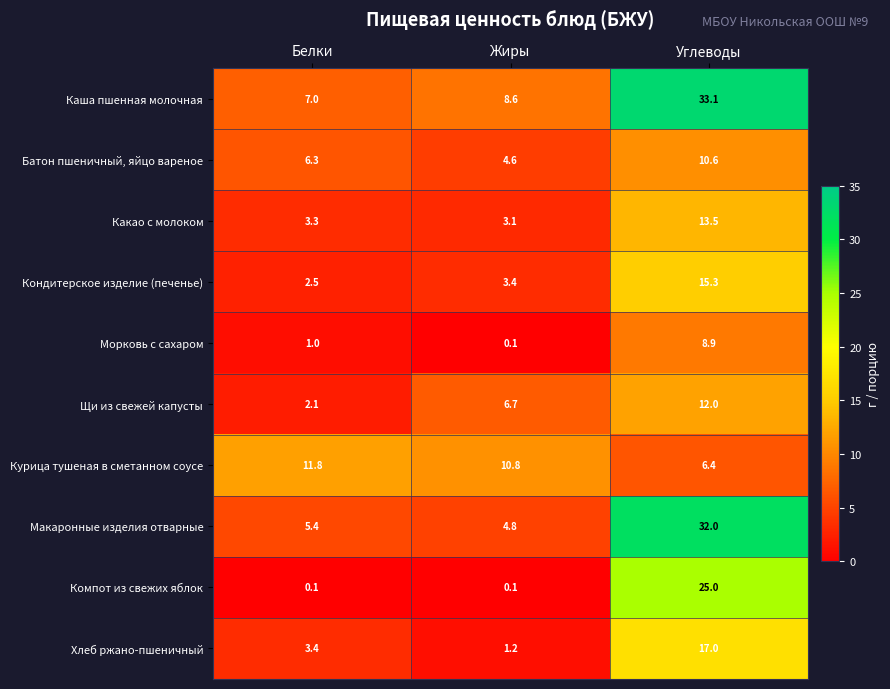

Rank the series by their maximum value, from highest to lowest.

Каша пшенная молочная, Макаронные изделия отварные, Компот из свежих яблок, Хлеб ржано-пшеничный, Кондитерское изделие (печенье), Какао с молоком, Щи из свежей капусты, Курица тушеная в сметанном соусе, Батон пшеничный, яйцо вареное, Морковь с сахаром